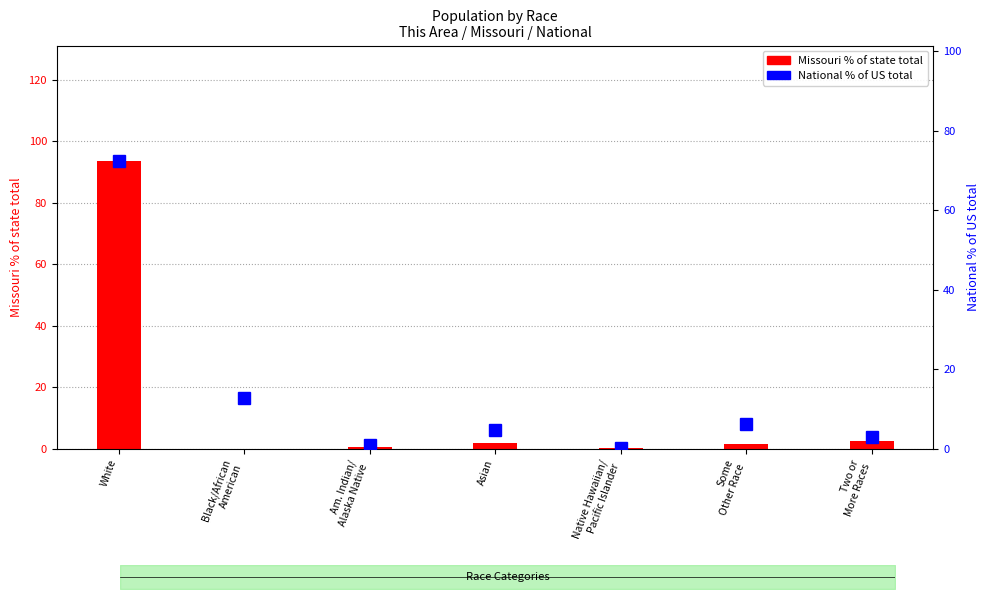

Count the number of categories in the chart.

7